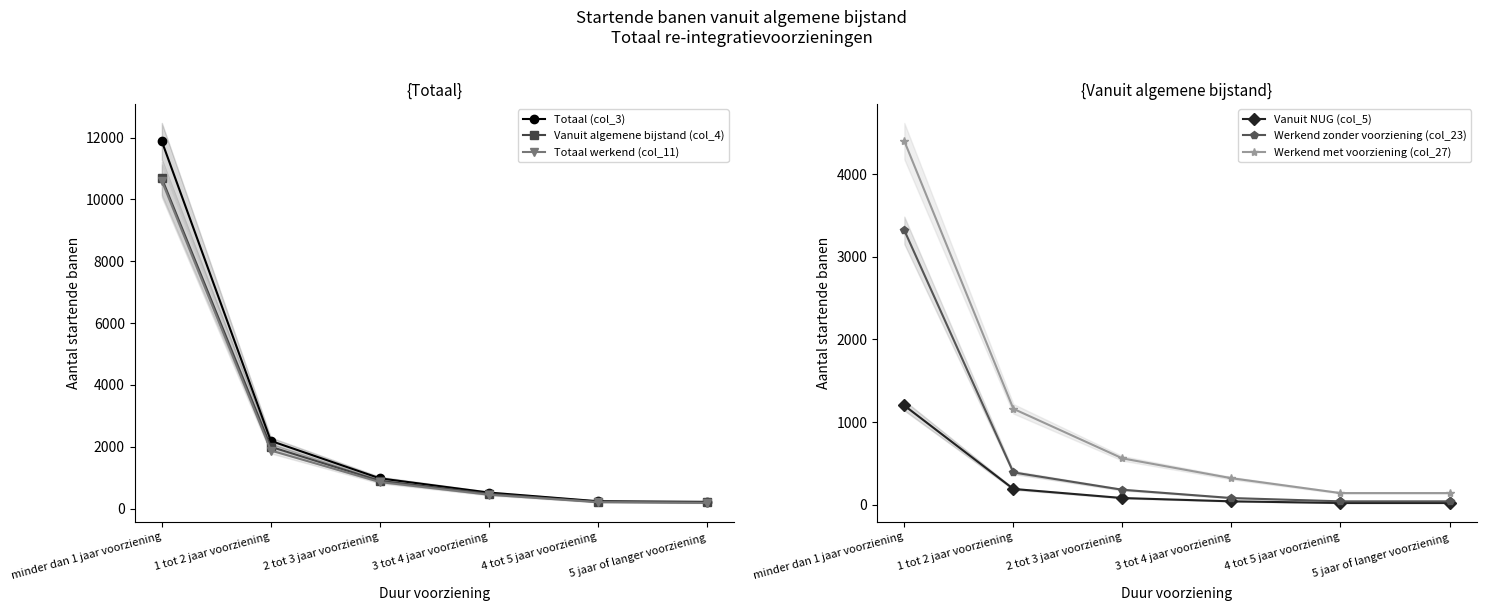

Is this an area chart (filled region under the line)?

No